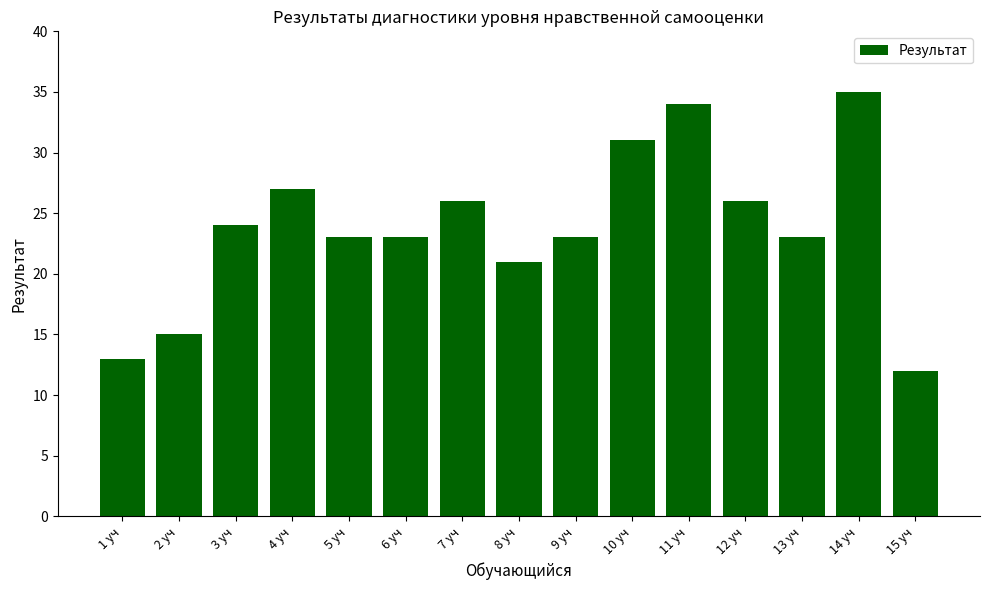

What is the greatest value displayed?

35